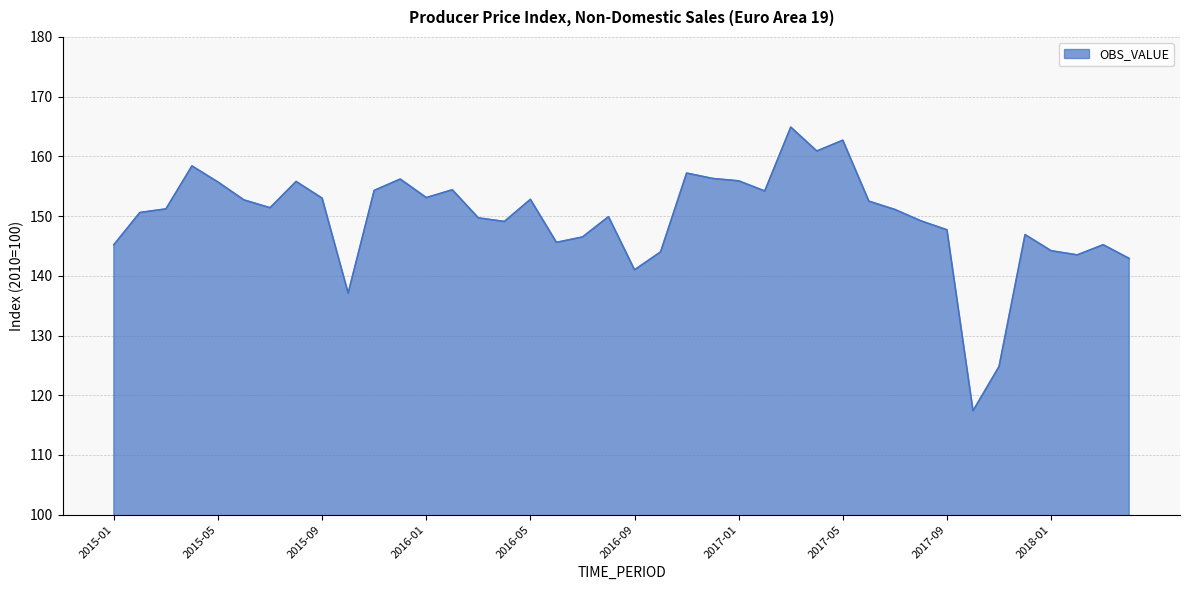

What is the smallest value displayed?

117.4